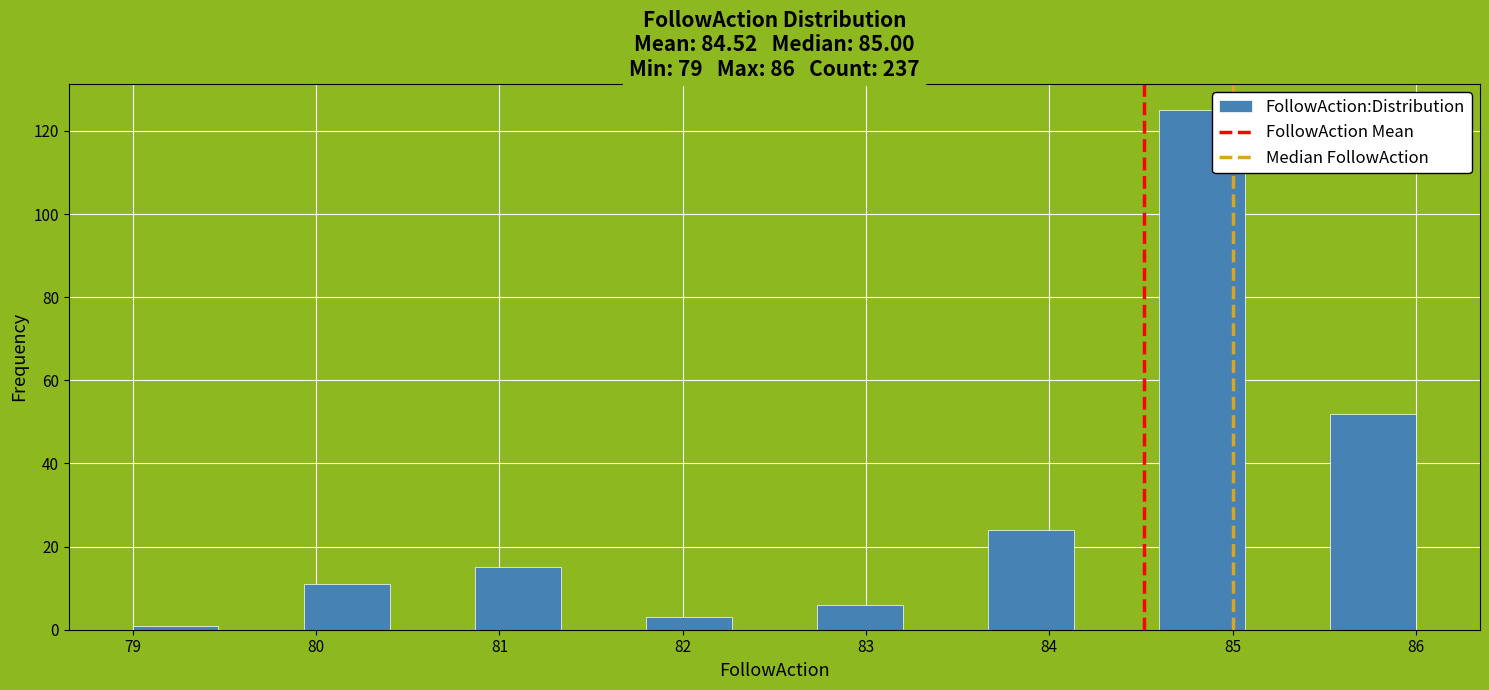

Reading left to right, transcribe this chart: for each bar, give the range it covers on the x-axis and its height. Neither the bar edges nor the heights are printed on the chart, so give them approximately, as read against the axes.

79.0 to 79.5: under 2
79.5 to 79.9: 0
79.9 to 80.4: 12
80.4 to 80.9: 0
80.9 to 81.3: 16
81.3 to 81.8: 0
81.8 to 82.3: 4
82.3 to 82.7: 0
82.7 to 83.2: 6
83.2 to 83.7: 0
83.7 to 84.1: 24
84.1 to 84.6: 0
84.6 to 85.1: 126
85.1 to 85.5: 0
85.5 to 86.0: 52